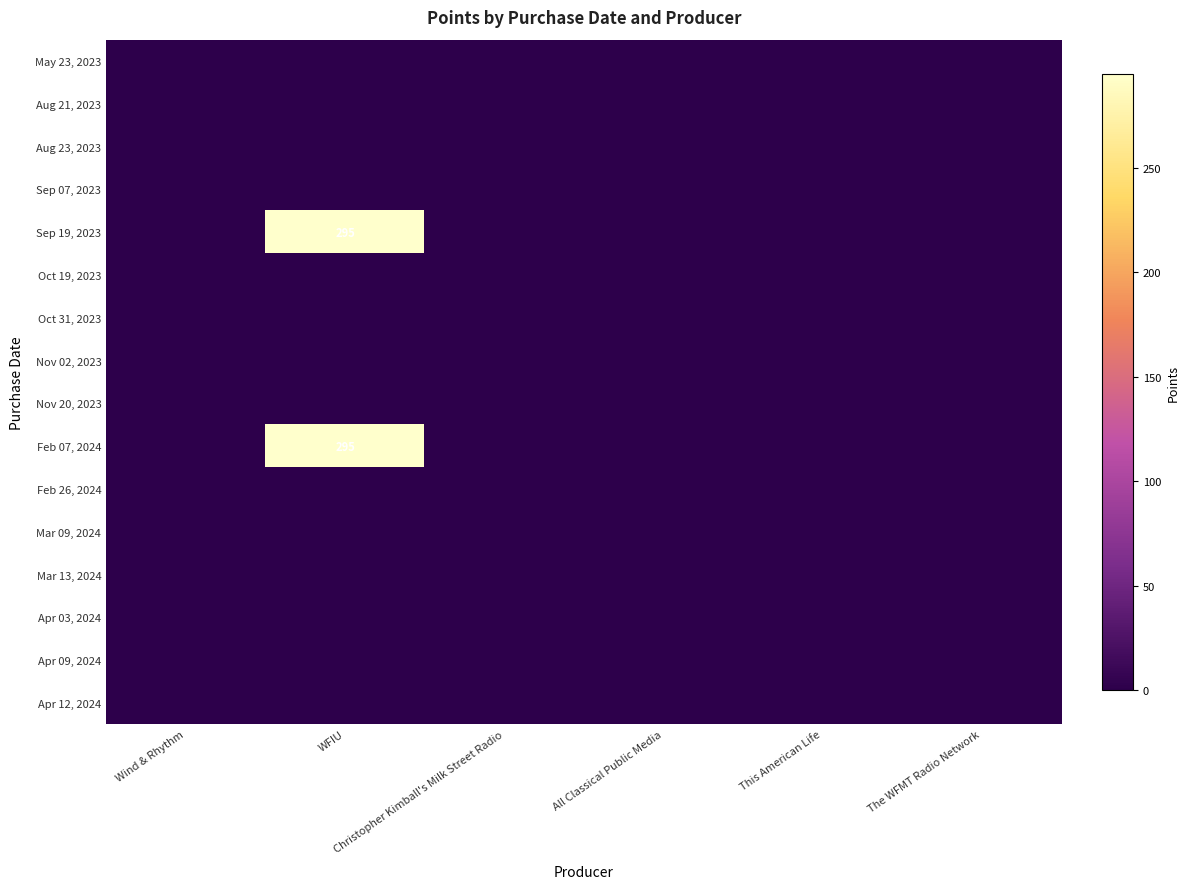

What is the difference between the highest and lowest values at WFIU?

295